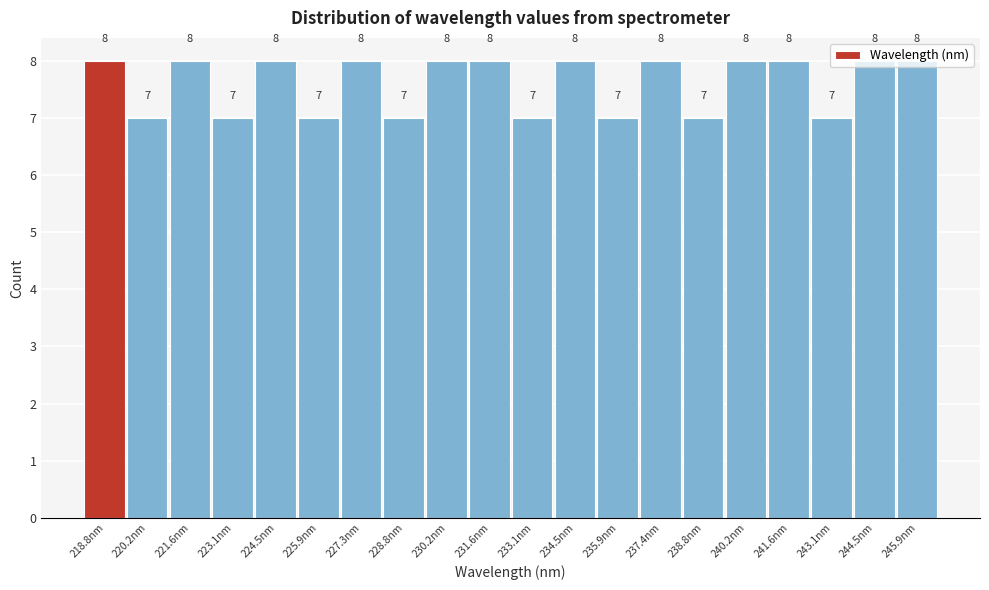

Reading left to right, list every bar in this chart as the range it spans on the x-axis followed by its height. The bar edges are not printed on the chart, so give them approximately, as read against the axis.

218.0 to 219.4: 8
219.4 to 221.0: 7
221.0 to 222.4: 8
222.4 to 223.8: 7
223.8 to 225.2: 8
225.2 to 226.6: 7
226.6 to 228.0: 8
228.0 to 229.4: 7
229.4 to 231.0: 8
231.0 to 232.4: 8
232.4 to 233.8: 7
233.8 to 235.2: 8
235.2 to 236.6: 7
236.6 to 238.0: 8
238.0 to 239.4: 7
239.4 to 241.0: 8
241.0 to 242.4: 8
242.4 to 243.8: 7
243.8 to 245.2: 8
245.2 to 246.6: 8